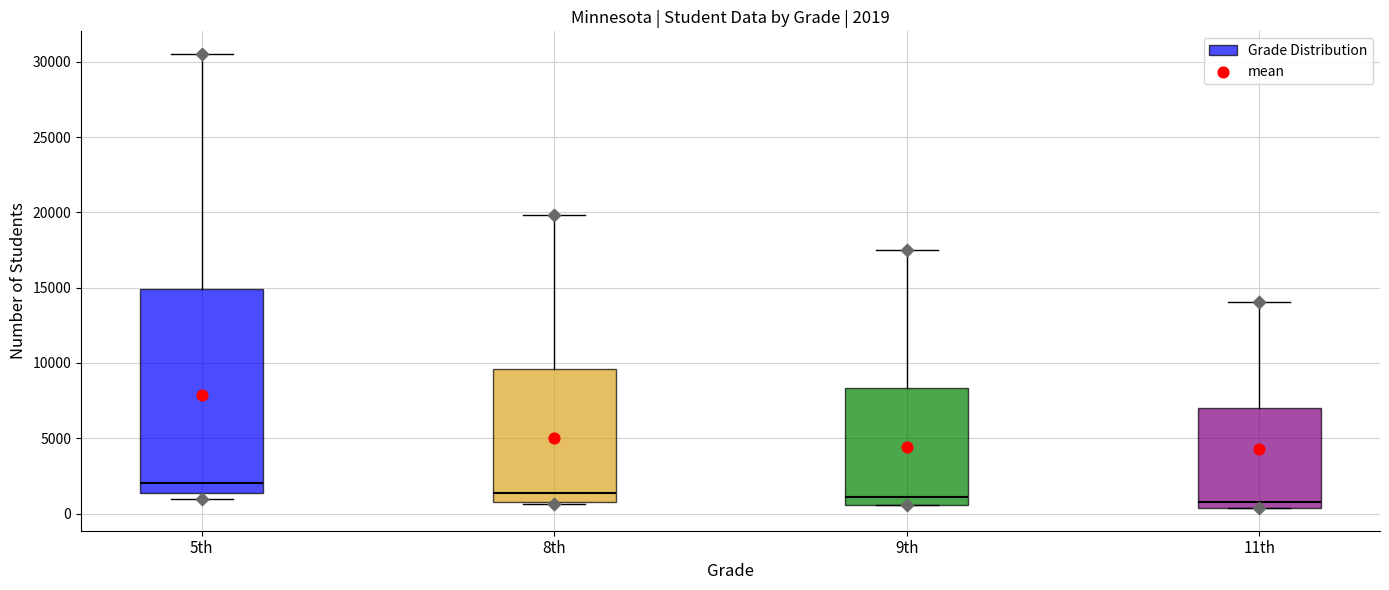

Which box's median line is the highest?

5th